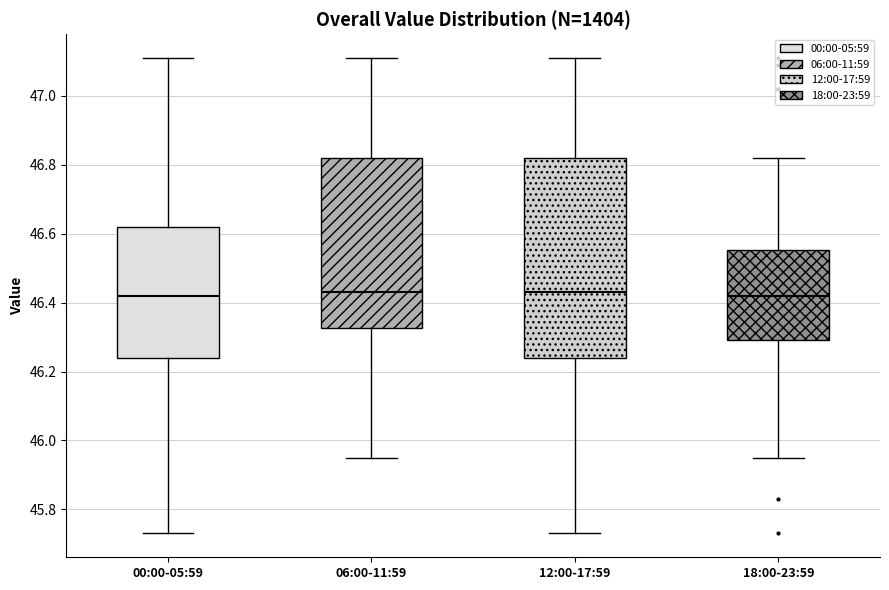

Where does the median line of the box for 12:00-17:59 sit on the y-axis? The values are not printed on the chart, so give them approximately, as read against the axis.

46.44